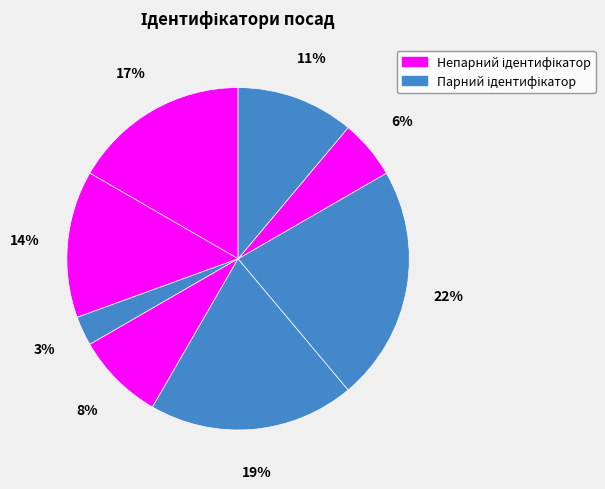

Count the number of slices in the pie.

8